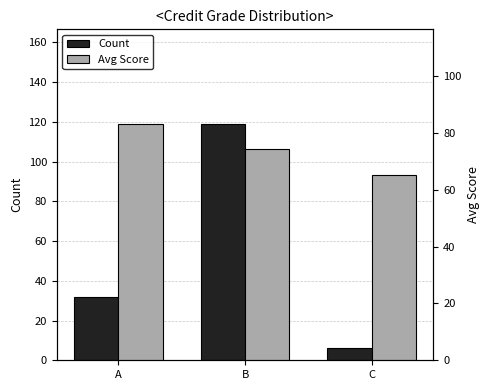

At which label does Avg Score first exceed 74?

A